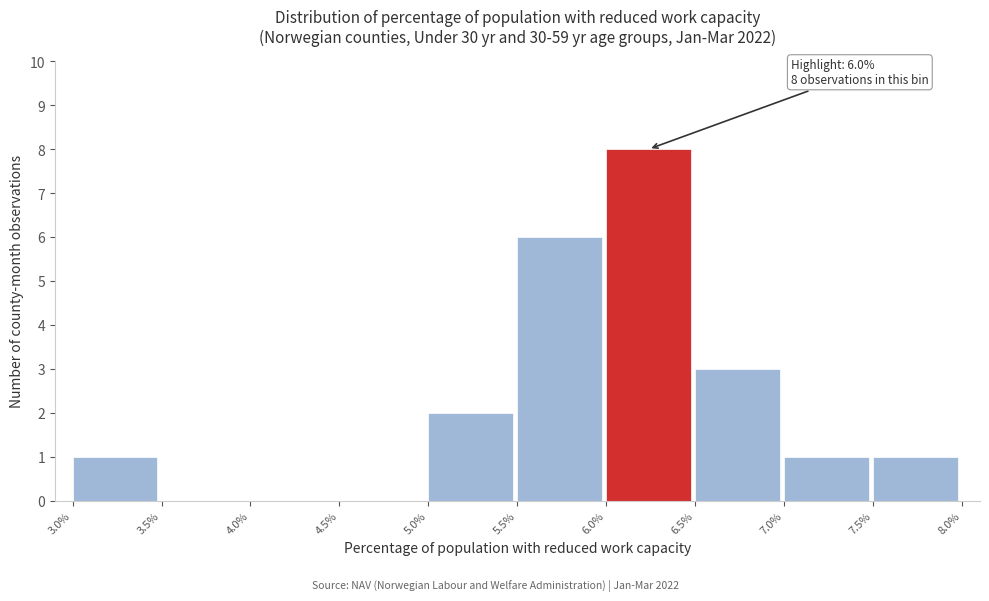

Which range on the x-axis has the tallest bar?

6.0% to 6.5%